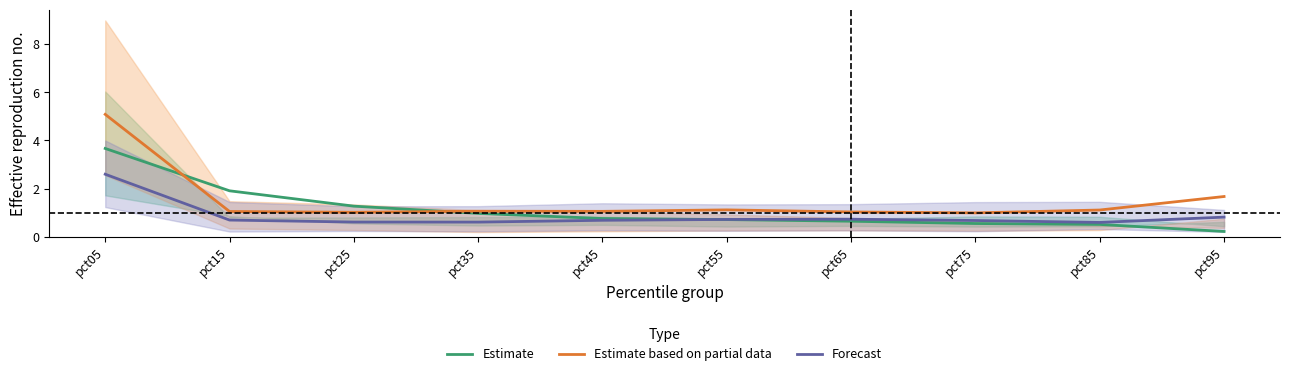

What is the total value across all series at pct05?

11.4